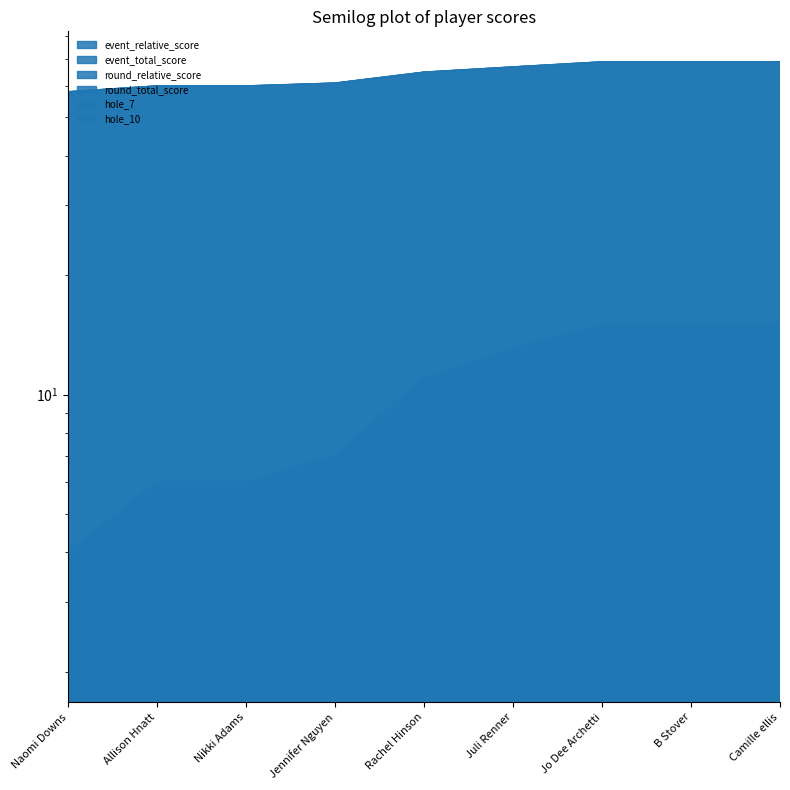

True or false: event_total_score has more than 1 points higher than both neighbors.

False